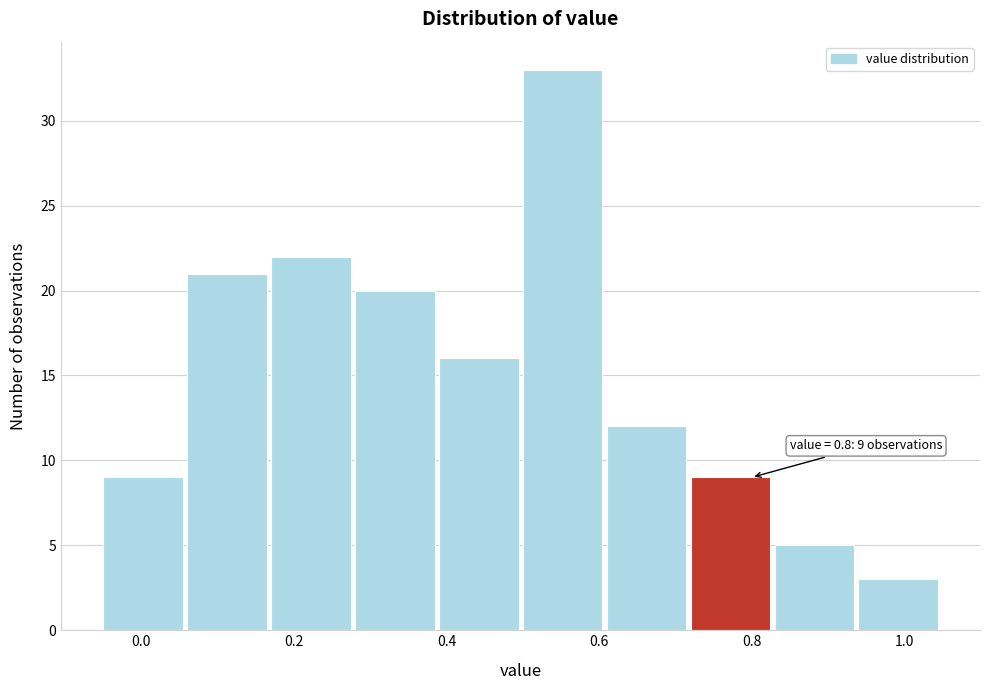

Which range on the x-axis has the tallest bar?

0.50 to 0.61